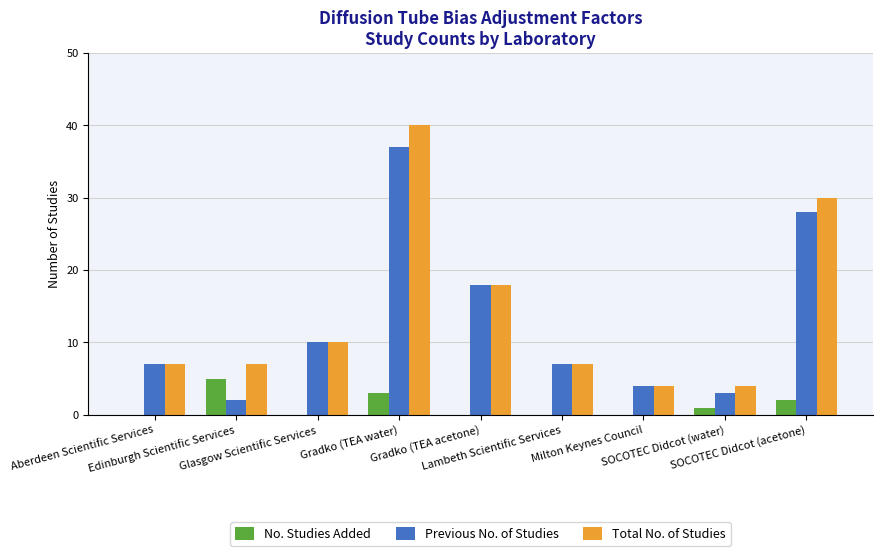

How many groups of bars are there?

9